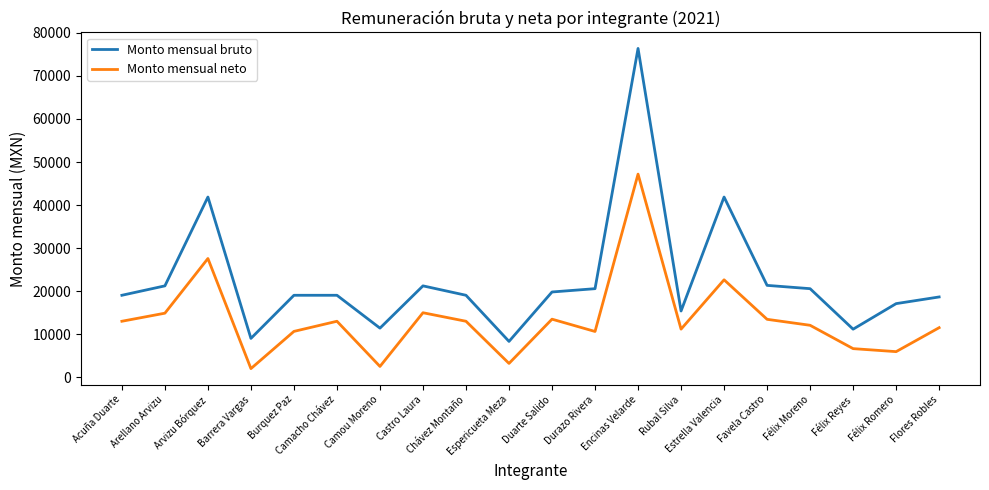

What is the sum of all Monto mensual bruto values?

452702.5